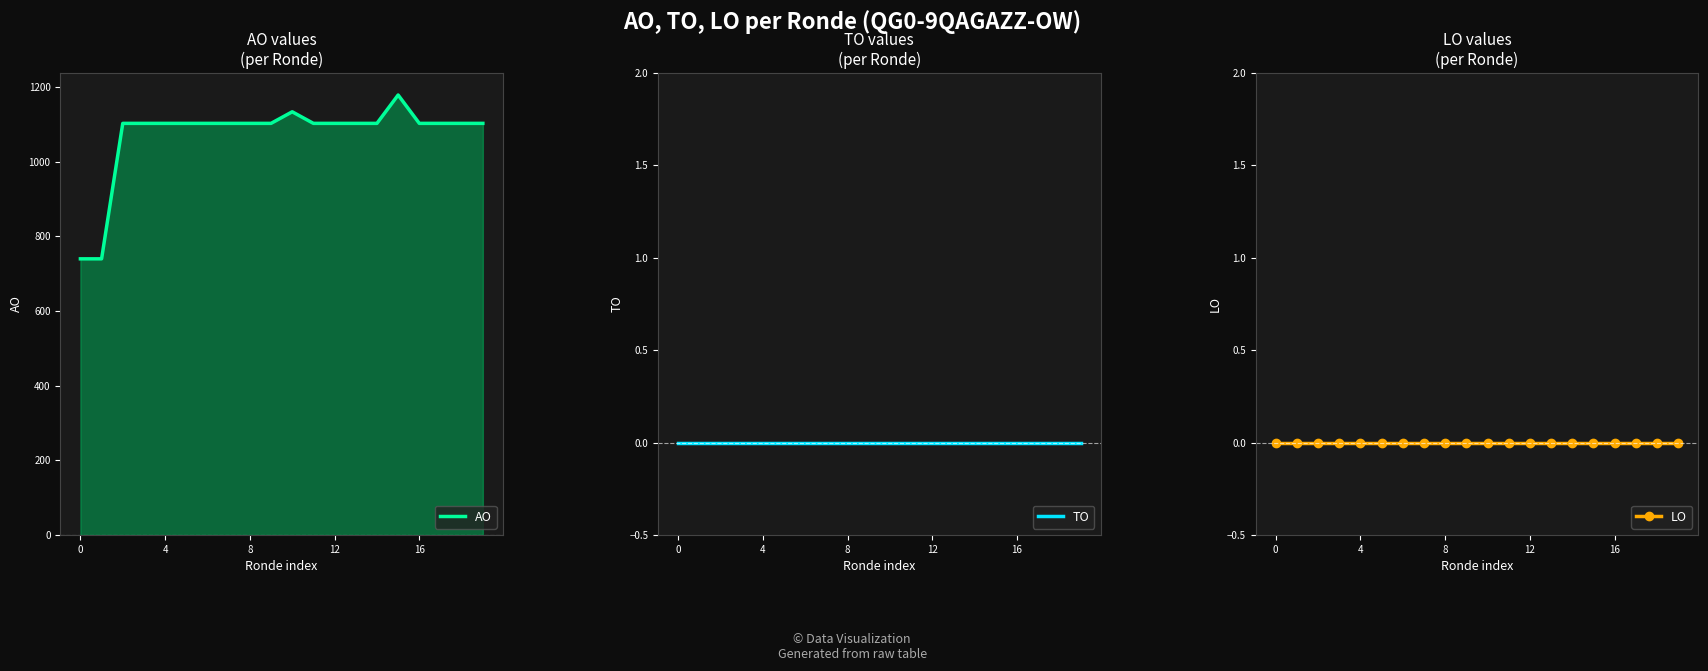

How many lines are shown in the chart?

3